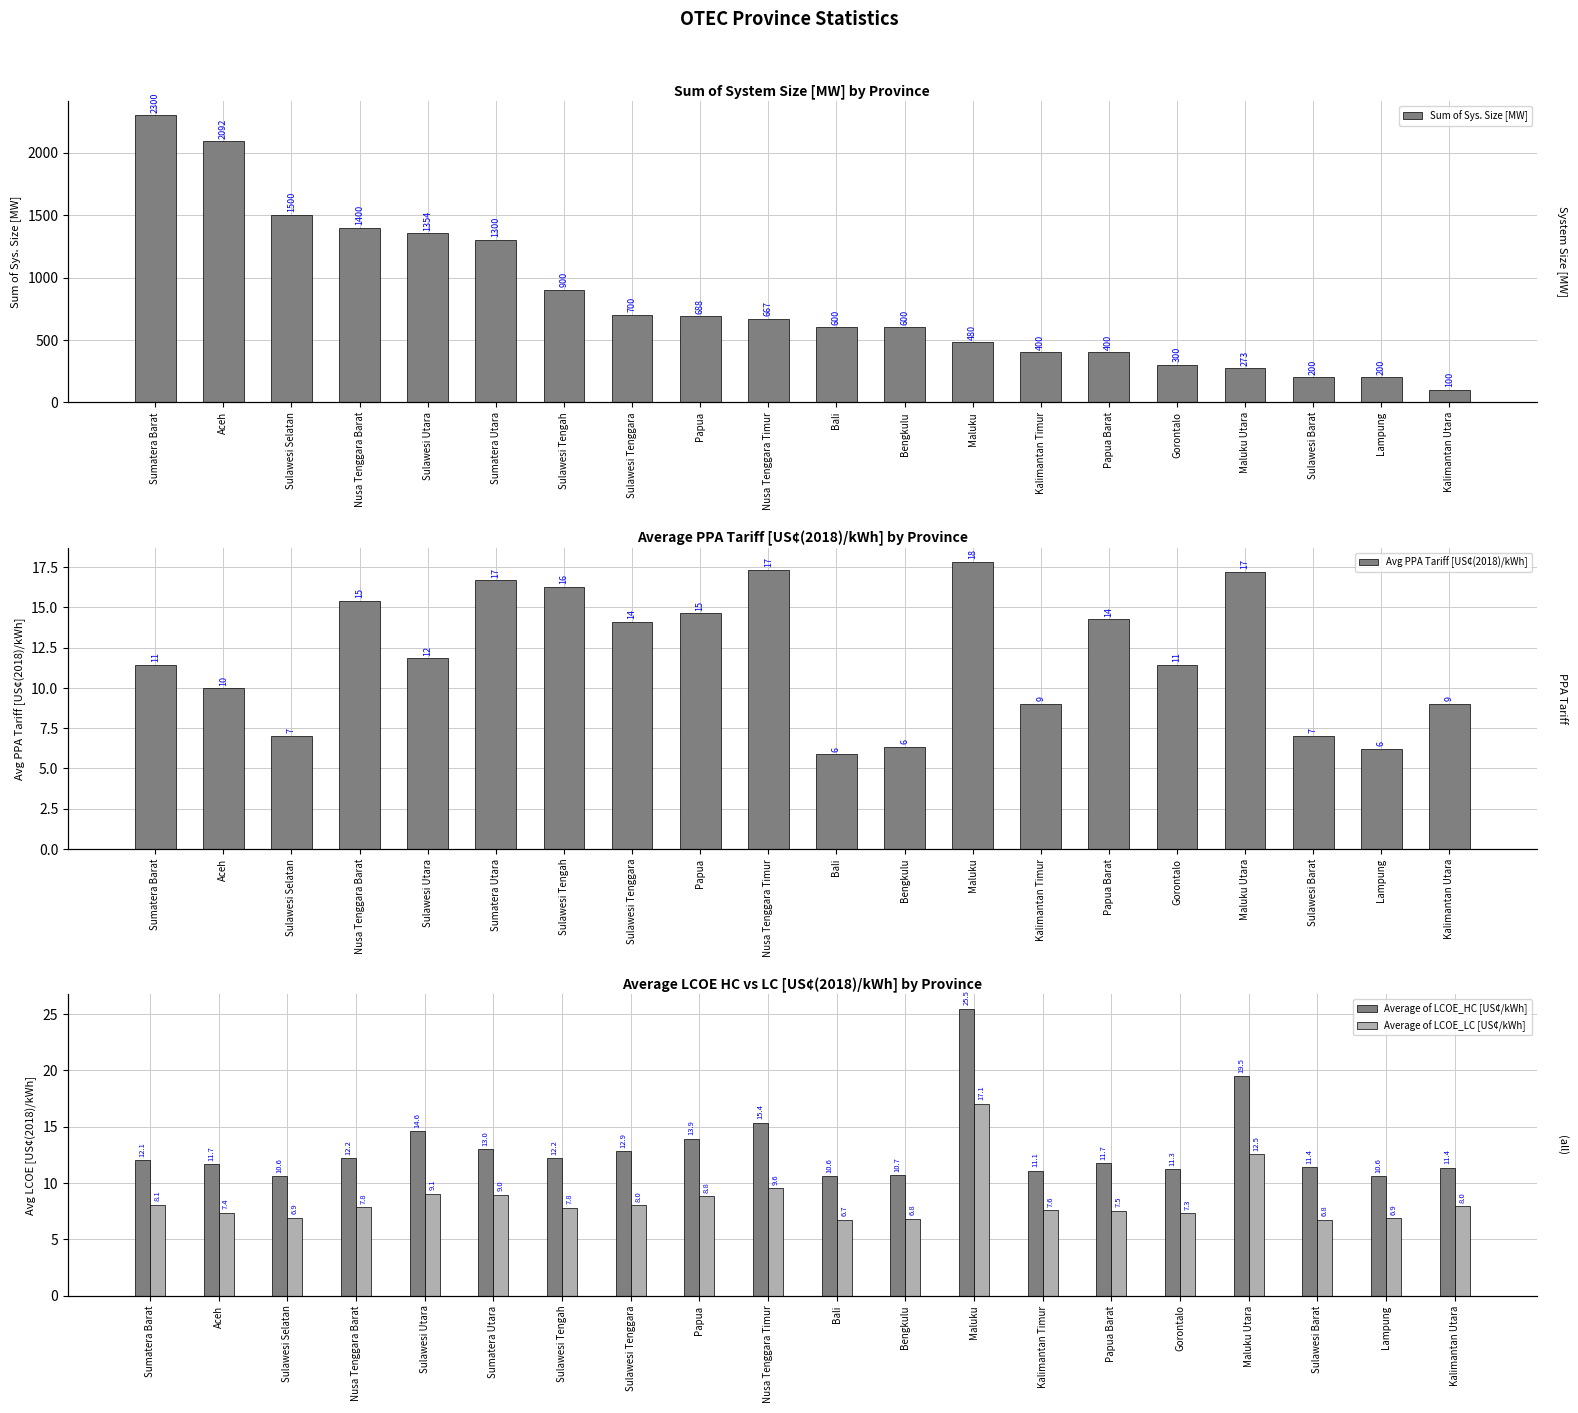

What is the sum of the Avg PPA Tariff [US¢(2018)/kWh] values at Bengkulu and Sulawesi Barat?

13.3